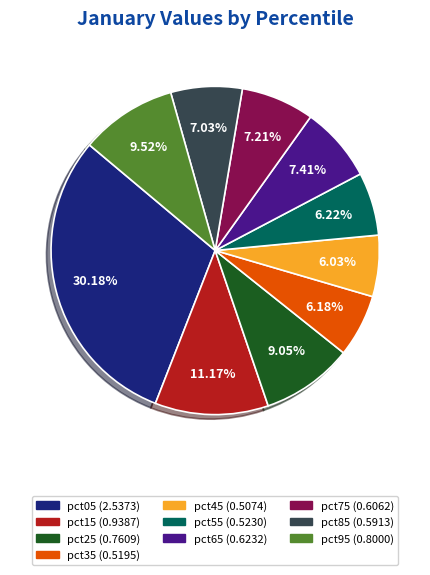

To the nearest percent, what is the average slice percentage?

10%